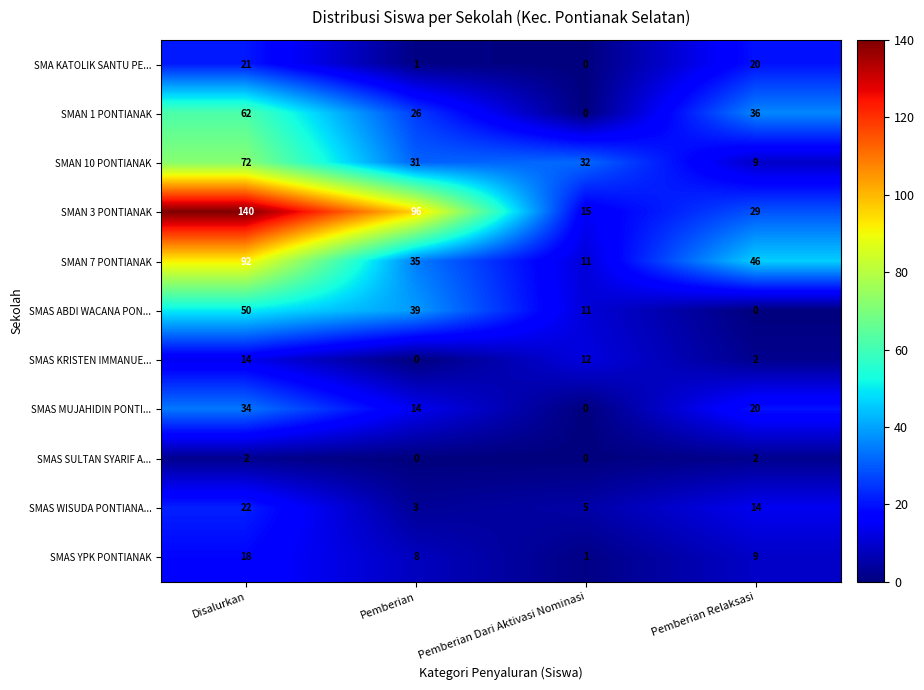

The SMAS WISUDA PONTIANA... series shows 1 at Pemberian. True or false?

False